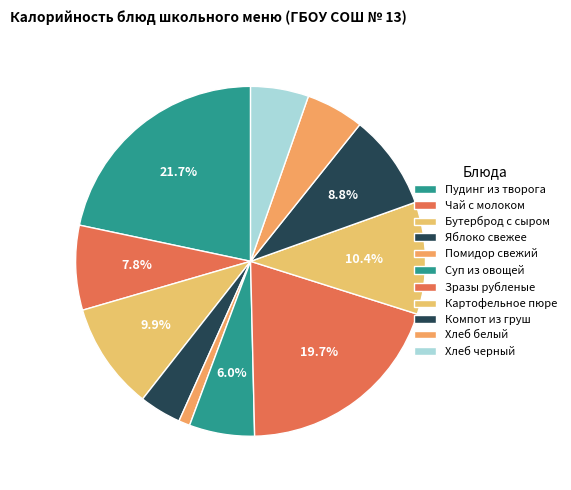

Do Картофельное пюре and Компот из груш together represent more than half of the pie?

No